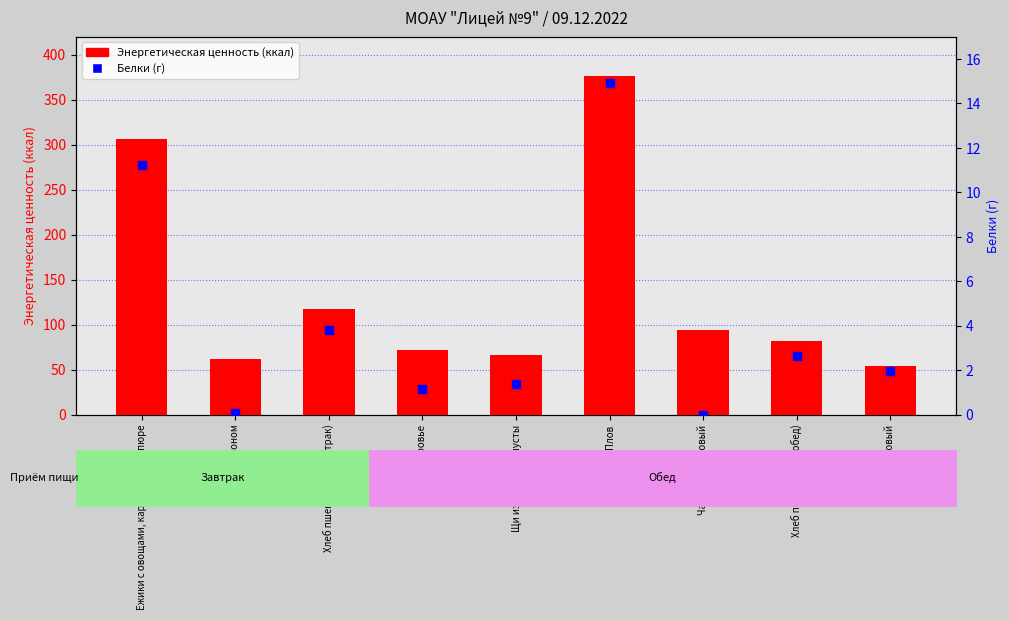

At which category is the sum across all series the highest?

Плов